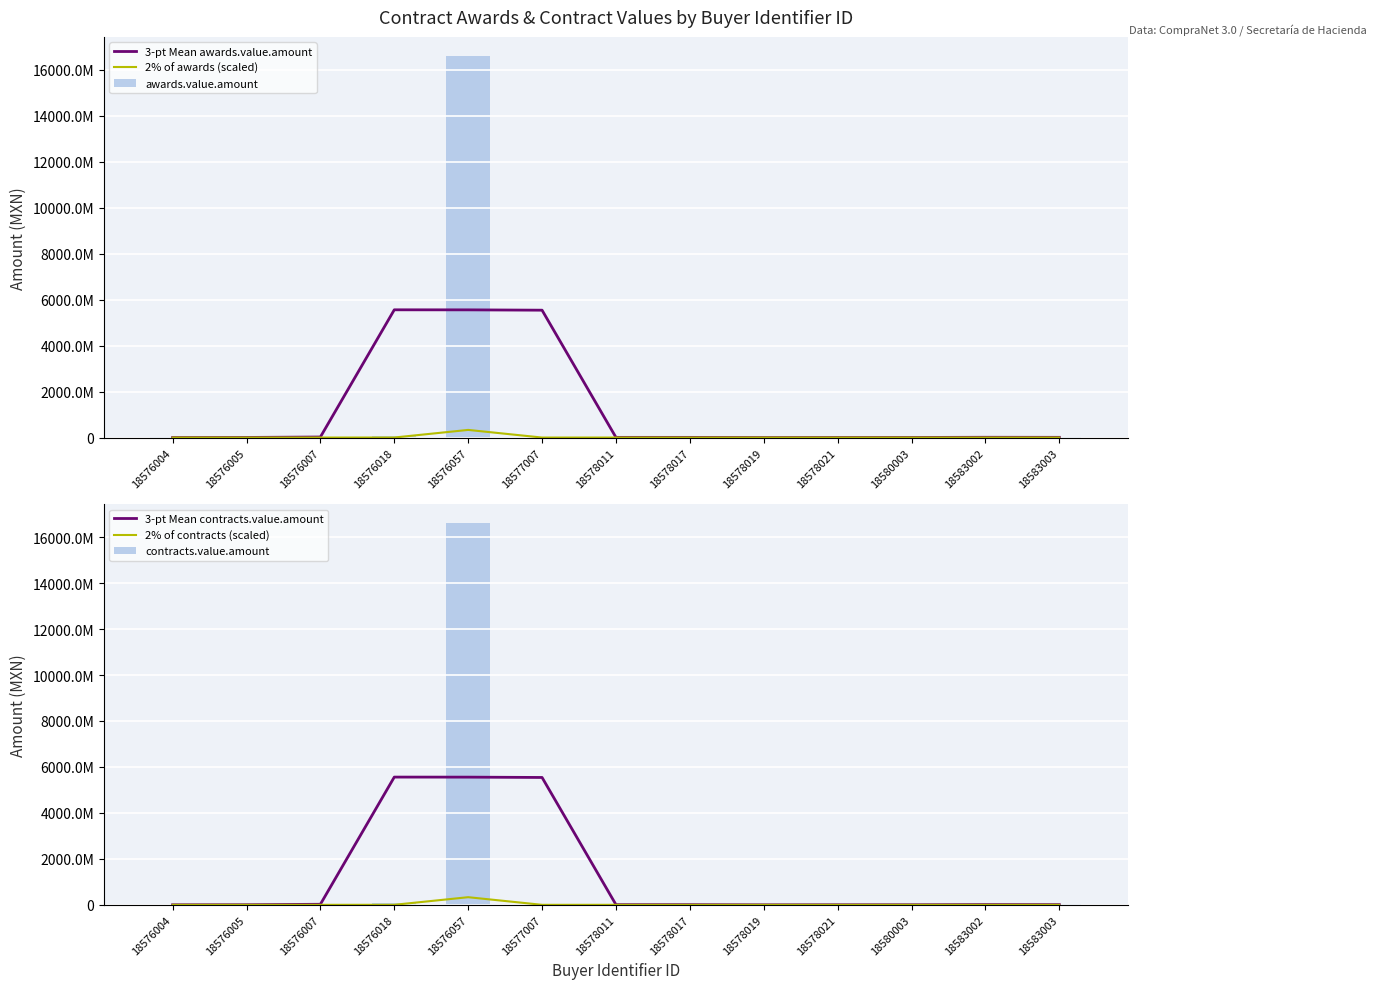

Rank the series at 18578011 from lowest to highest value.

2% of awards (scaled), 2% of contracts (scaled), 3-pt Mean awards.value.amount, 3-pt Mean contracts.value.amount, awards.value.amount, contracts.value.amount